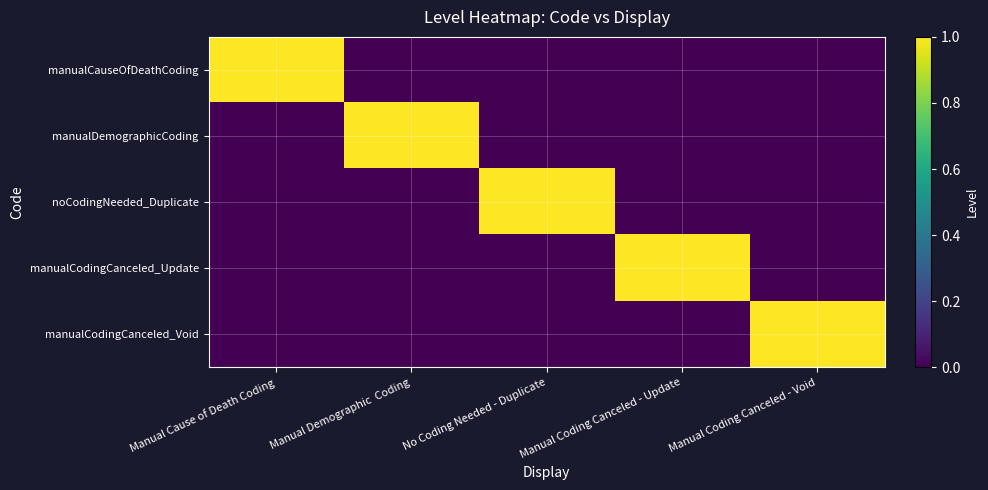

At which category is the sum across all series the highest?

Manual Cause of Death Coding